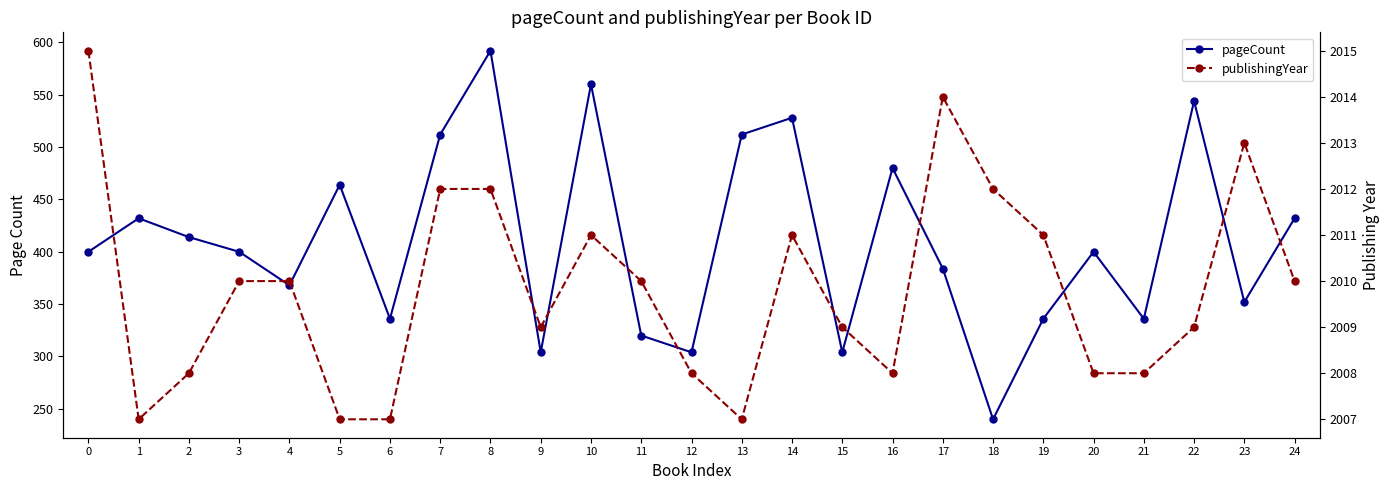

How many publishingYear values are between 2008 and 2011?

15